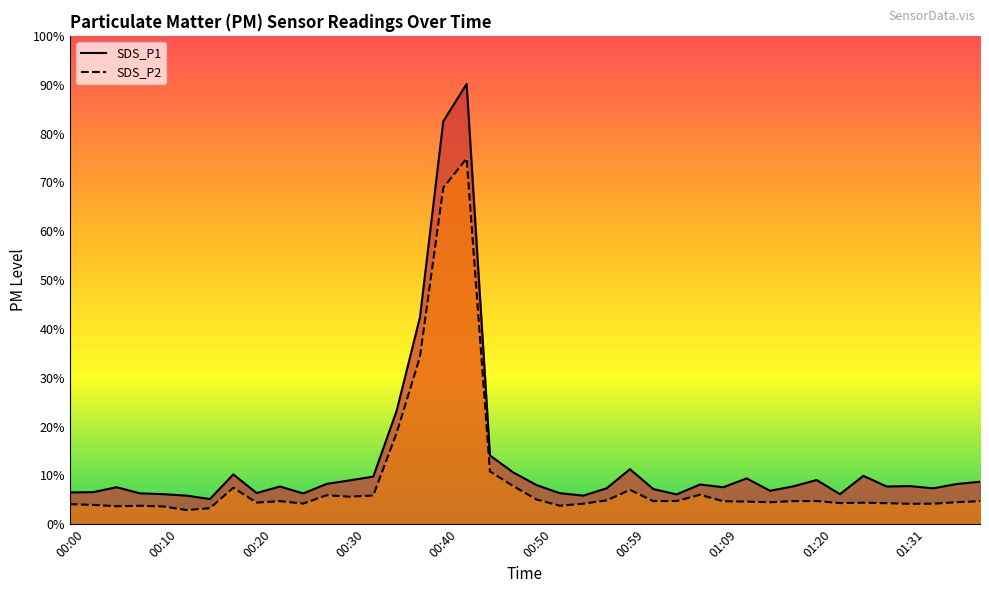

What is the label of the 39th point from the right?

00:03